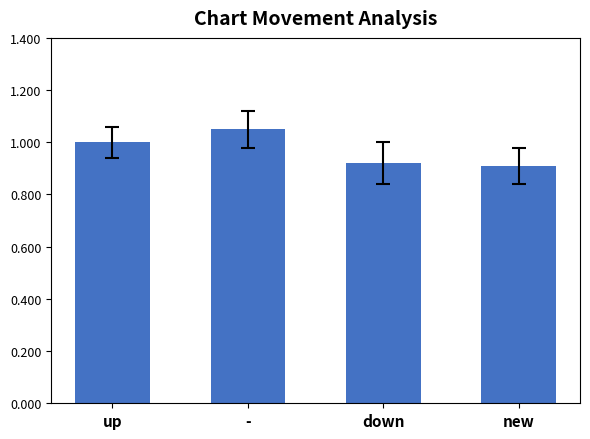

How many distinct data groups are displayed?

1